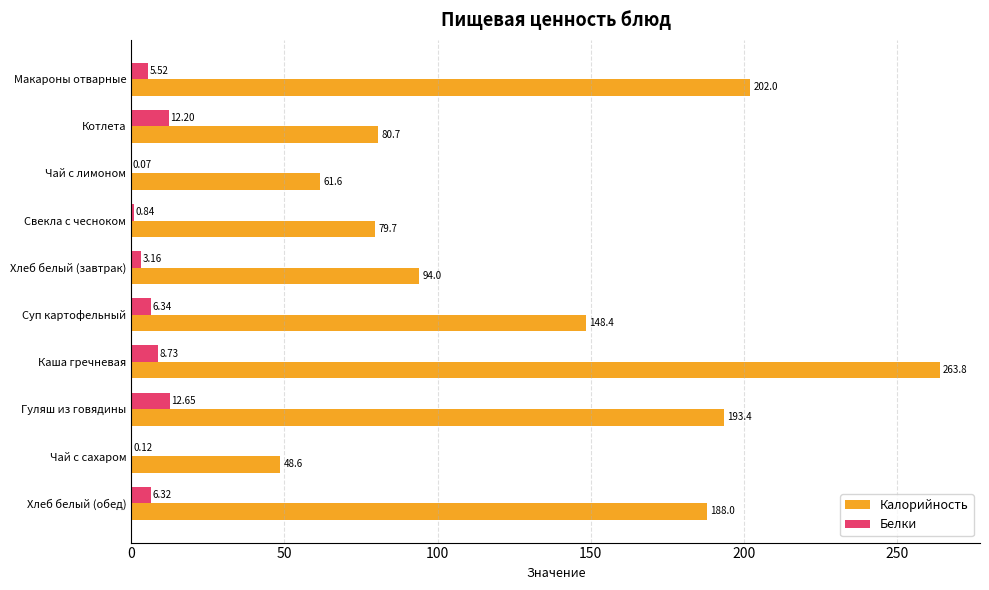

Between Котлета and Гуляш из говядины, which series saw the biggest shift?

Калорийность